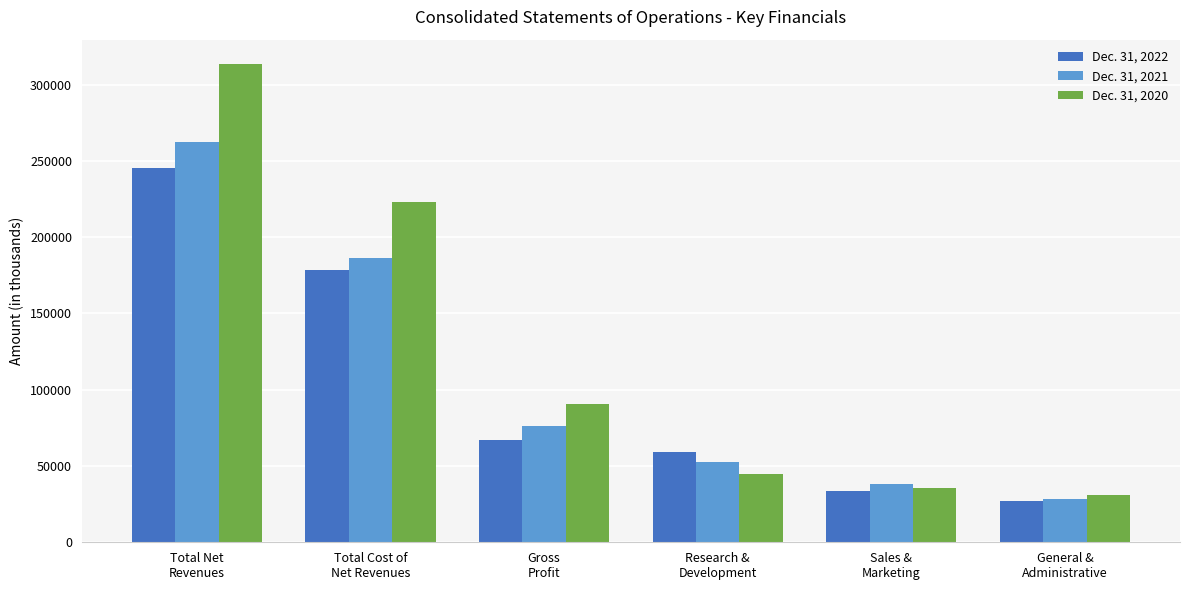

What is the label of the 5th bar from the right?

Total Cost of
Net Revenues